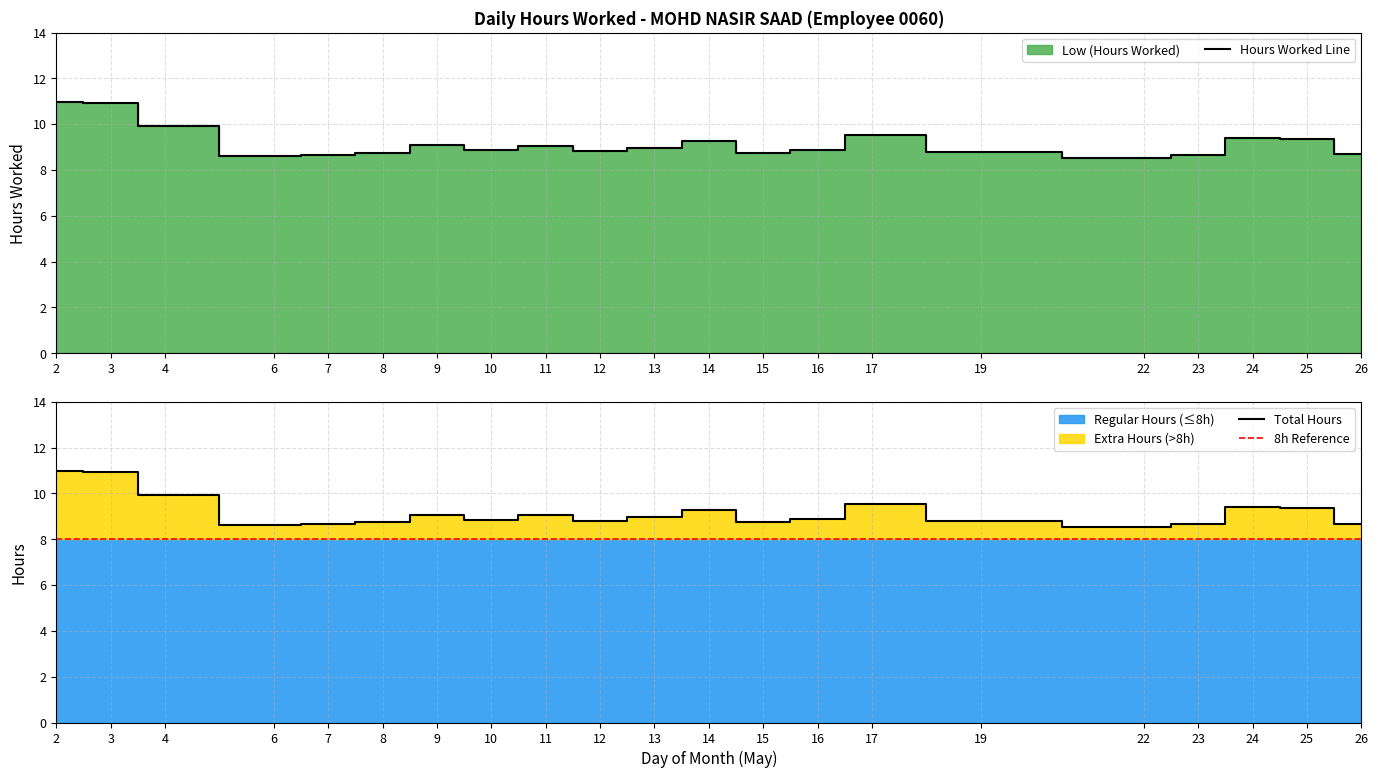

Between 24 and 4, which is larger?

4